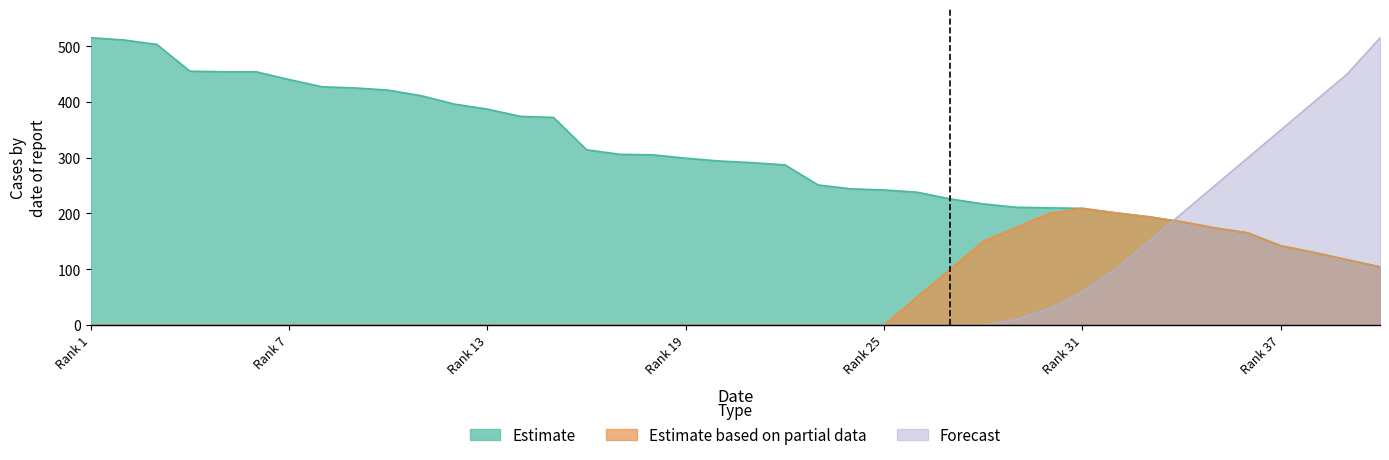

What is the average value of the Estimate based on partial data series?

57